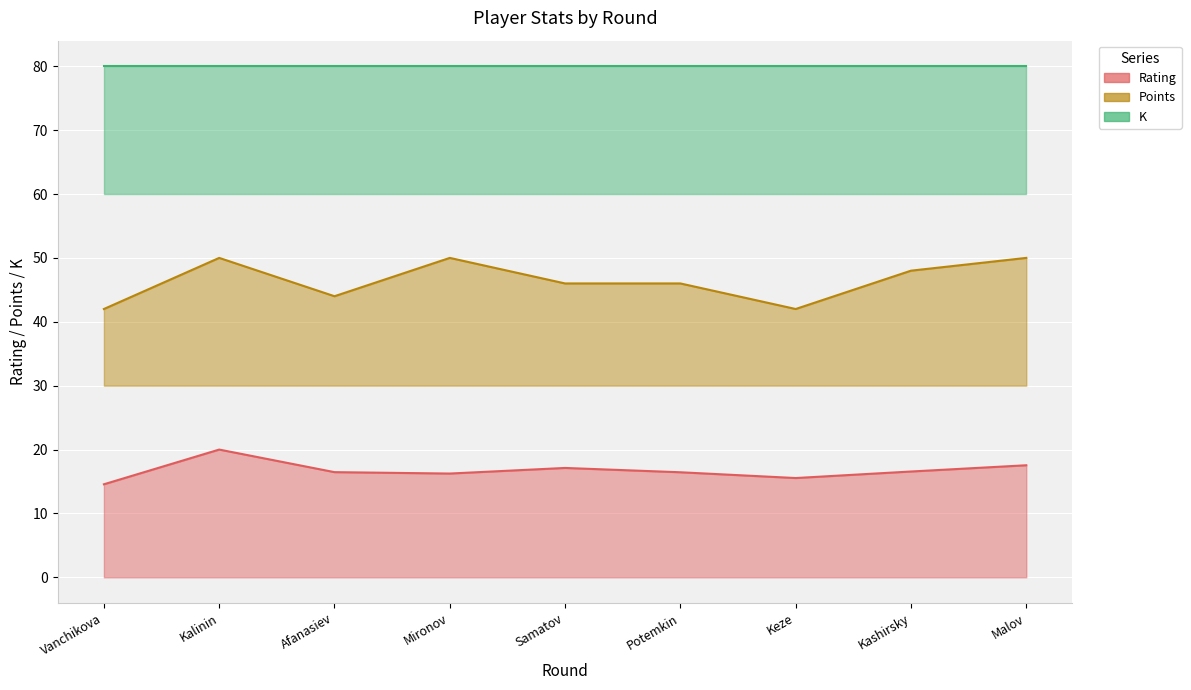

How many data points does each series have?

9